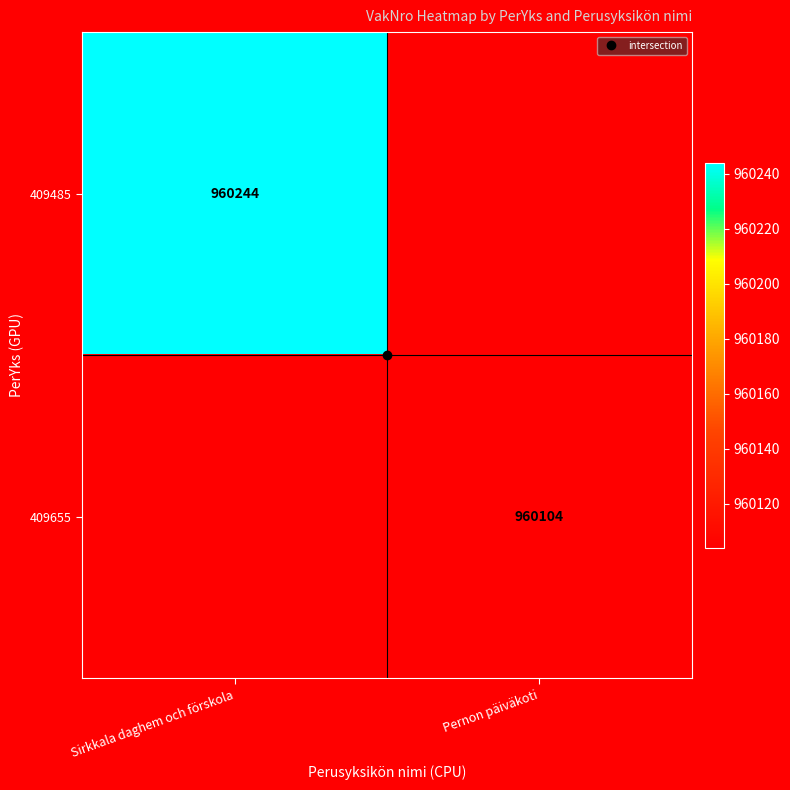

True or false: 409655 has a value of 960104.0 at Pernon päiväkoti.

True